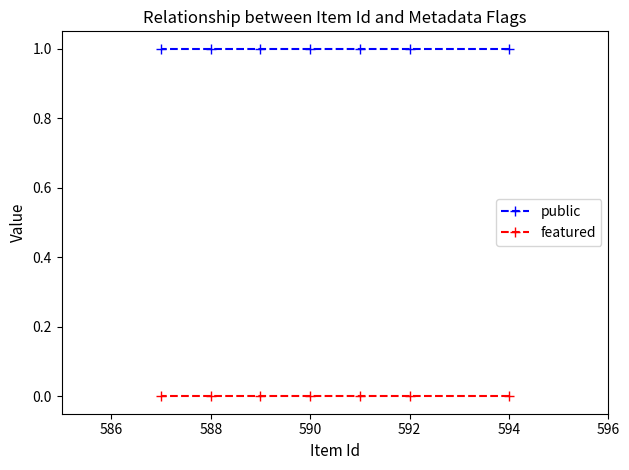

What is the total value across all series at 592?

1